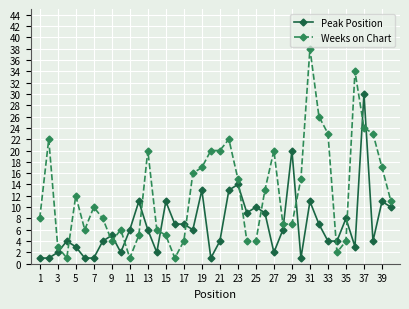

Which series has the largest total across all categories?

Weeks on Chart